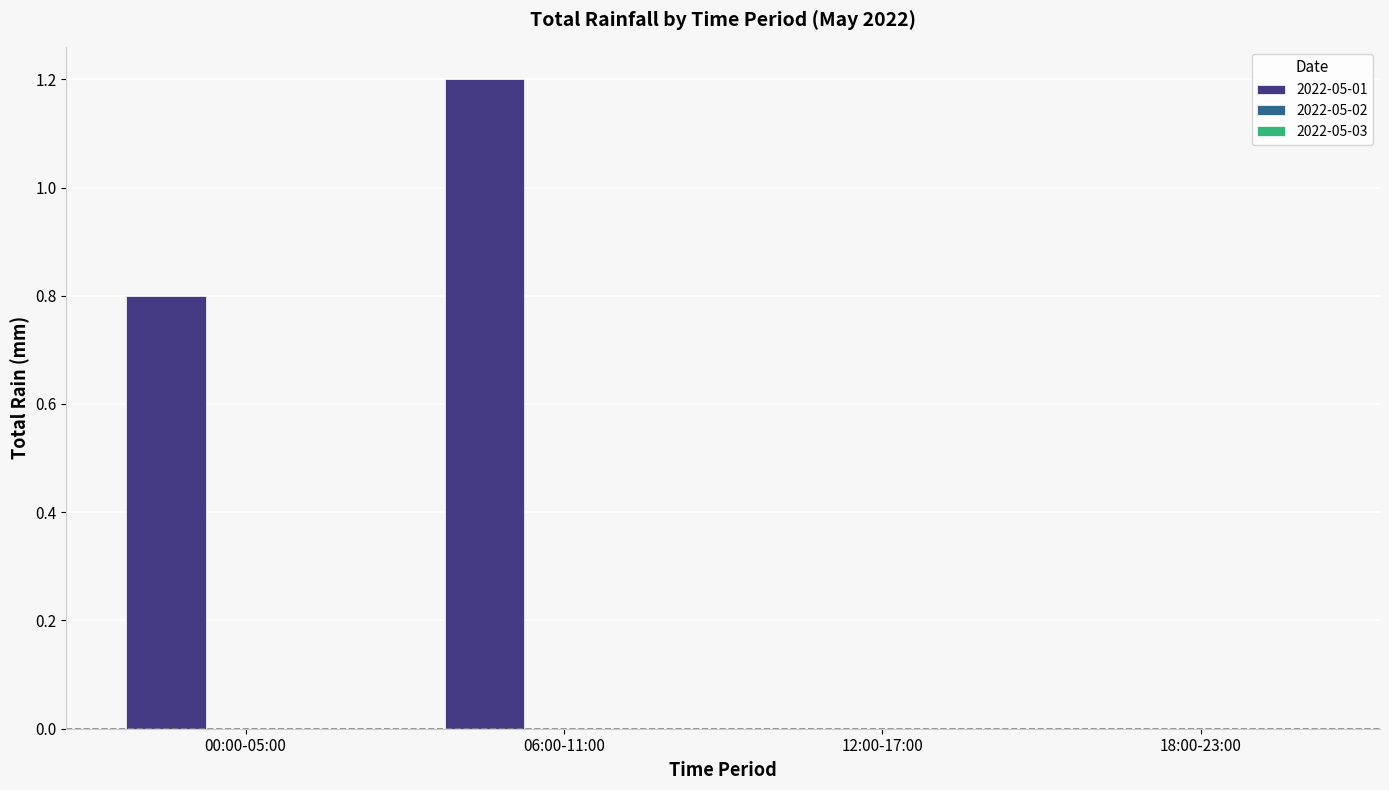

Which category has the highest value across all series?

06:00-11:00